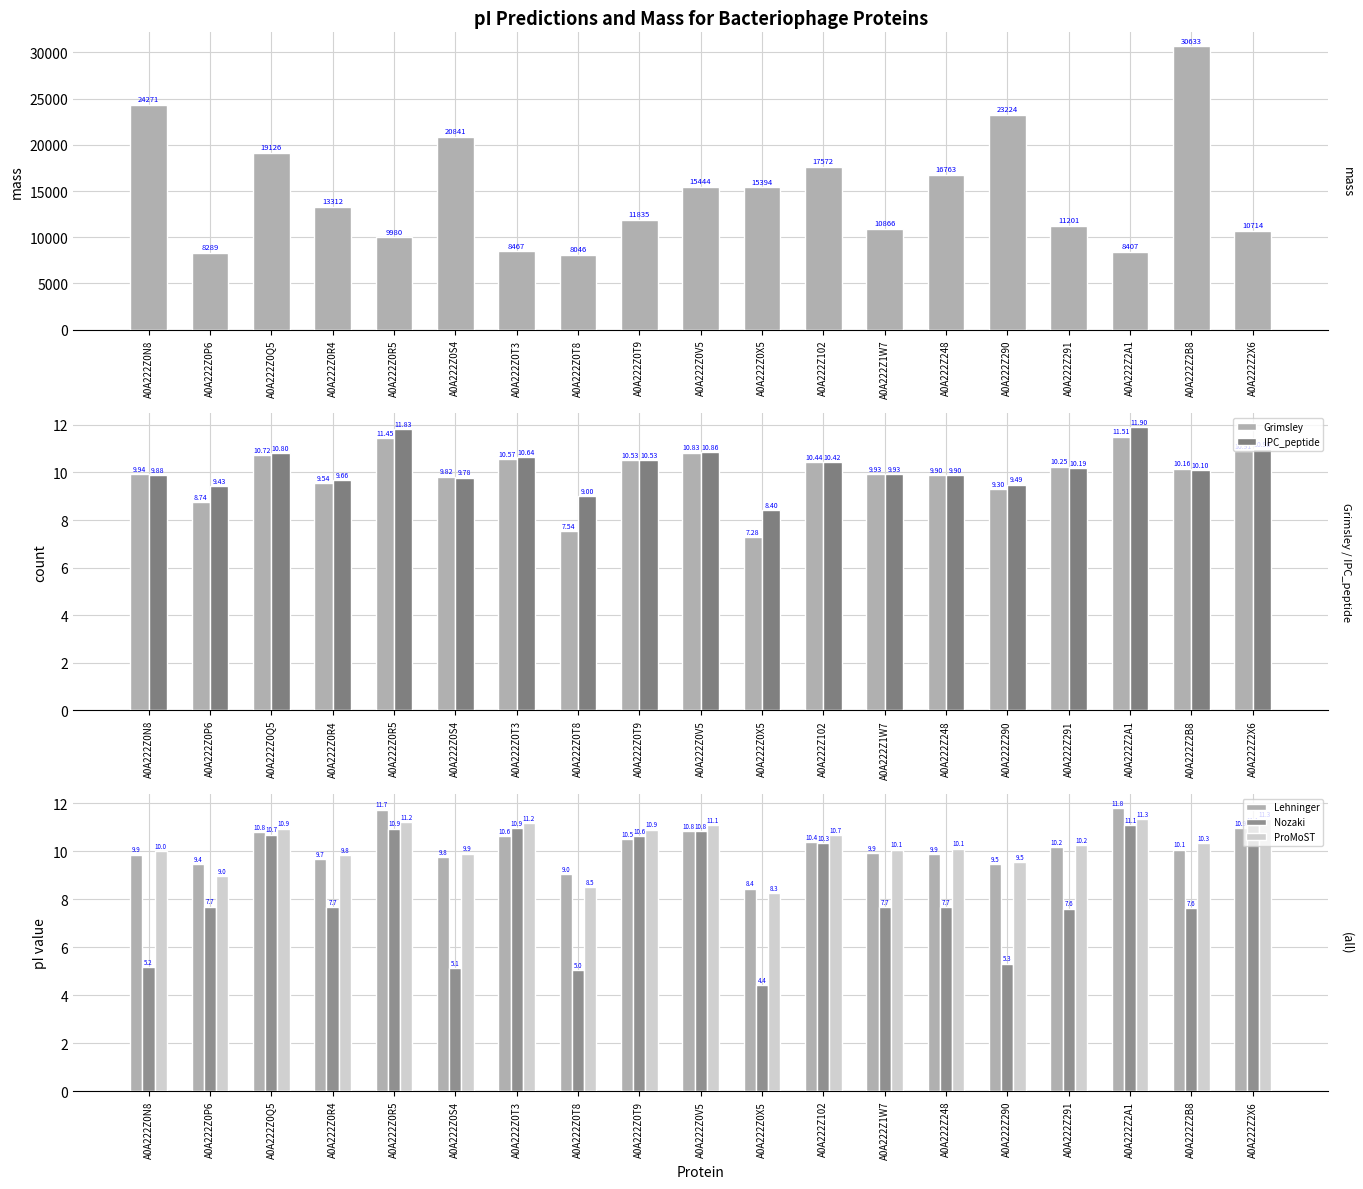

What is the approximate value of IPC_peptide at A0A222Z102?

10.4